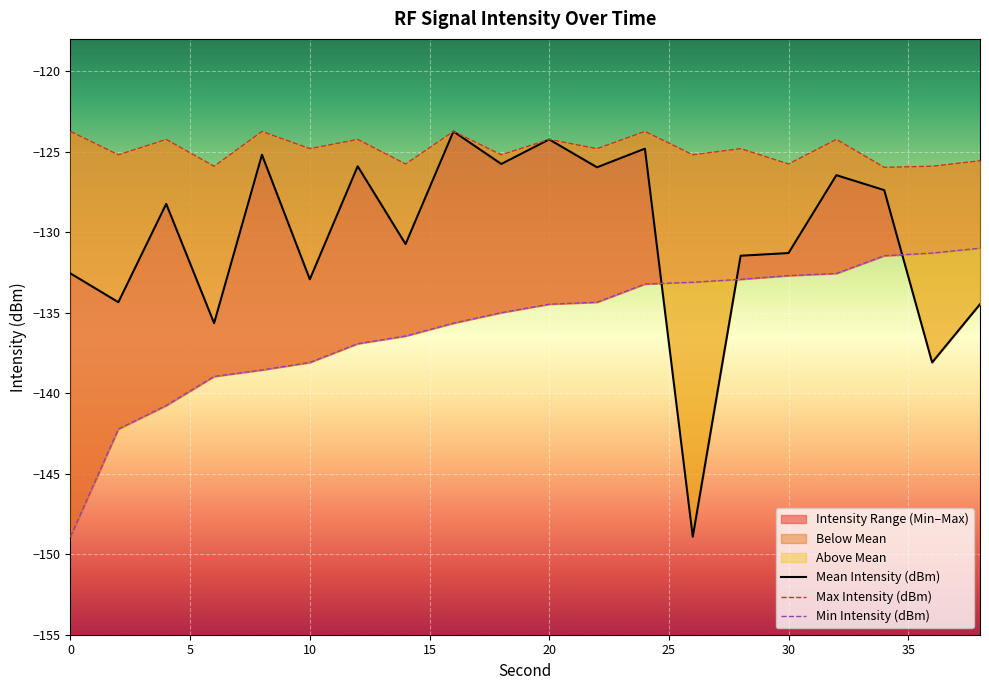

At which category is the sum across all series the highest?

24